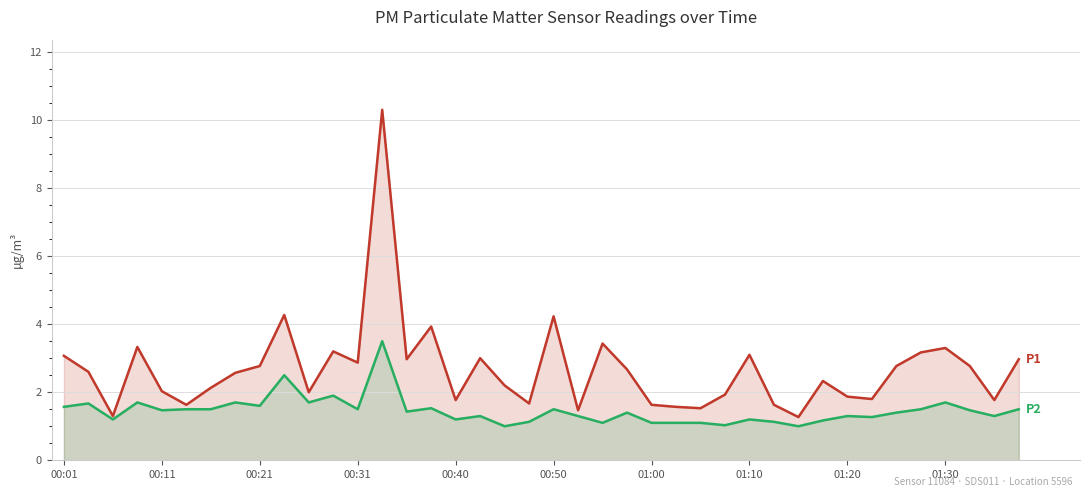

True or false: P1 and P2 cross at least once.

False